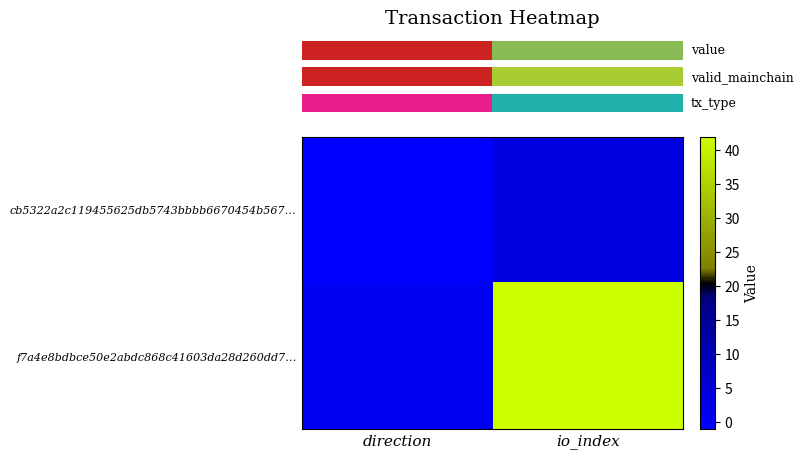

What is the maximum value shown in the chart?

42